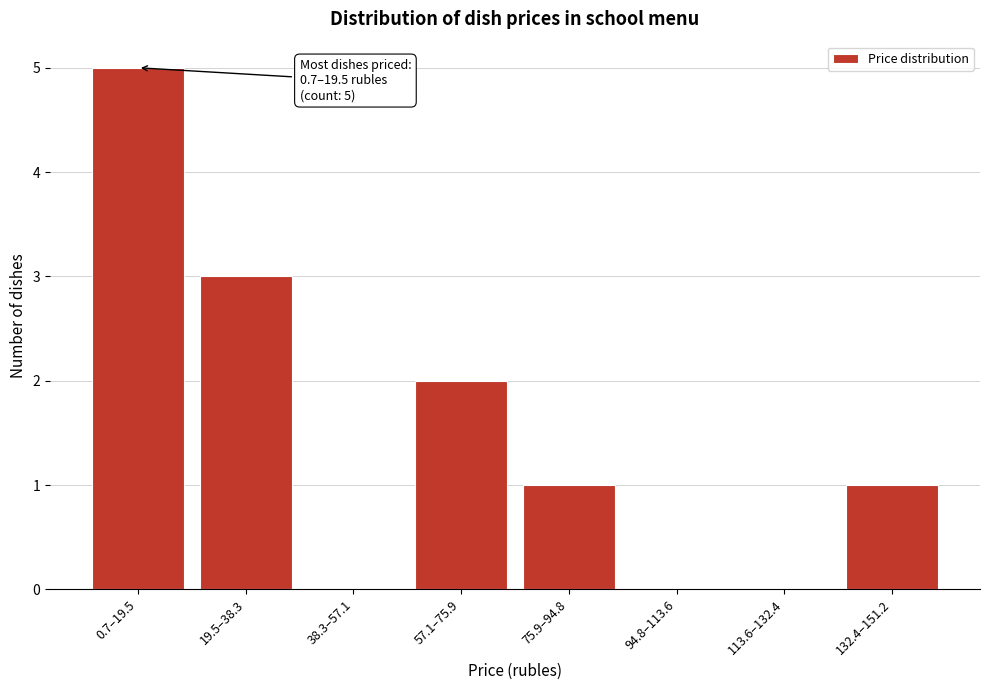

Reading left to right, extract all data points from this chart.

0.7–19.5=5	19.5–38.3=3	38.3–57.1=0	57.1–75.9=2	75.9–94.8=1	94.8–113.6=0	113.6–132.4=0	132.4–151.2=1